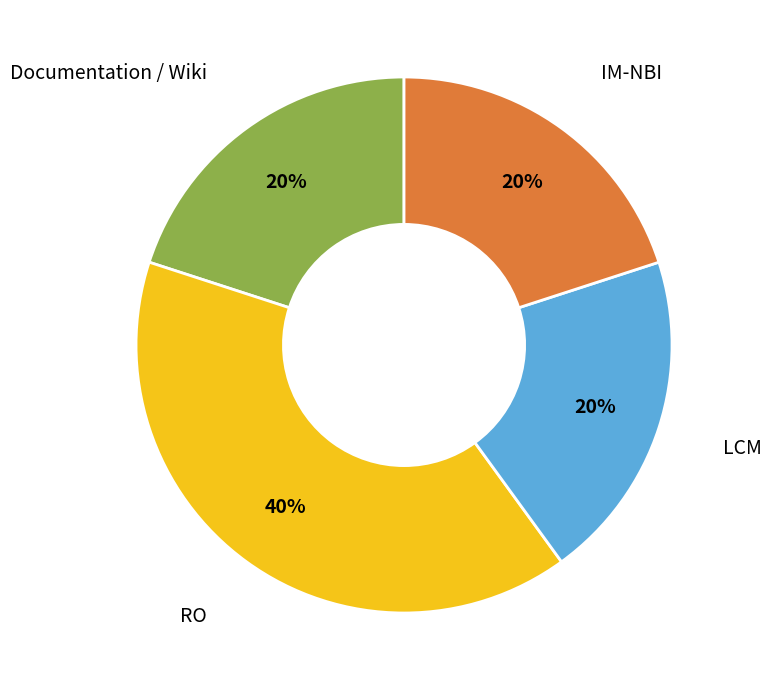

To the nearest percent, what is the average slice percentage?

25%